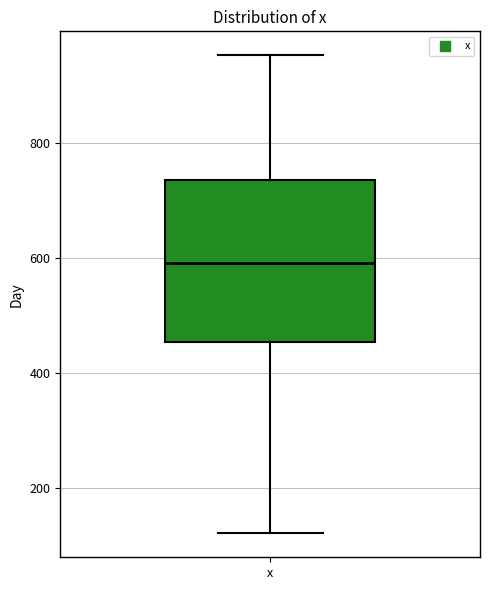

Where is the lower edge of the box for x on the y-axis? The values are not printed on the chart, so give them approximately, as read against the axis.

460